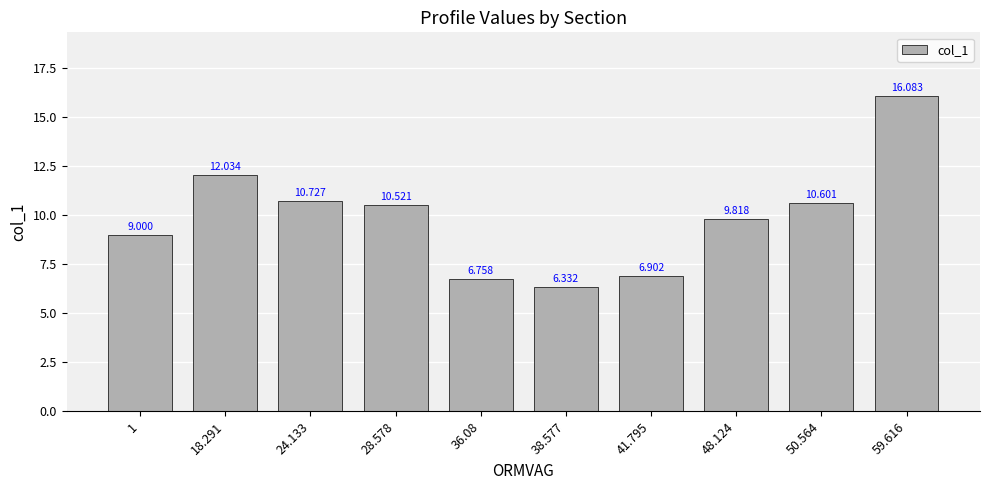

Rank the categories by value from highest to lowest.

59.616, 18.291, 24.133, 50.564, 28.578, 48.124, 1, 41.795, 36.08, 38.577